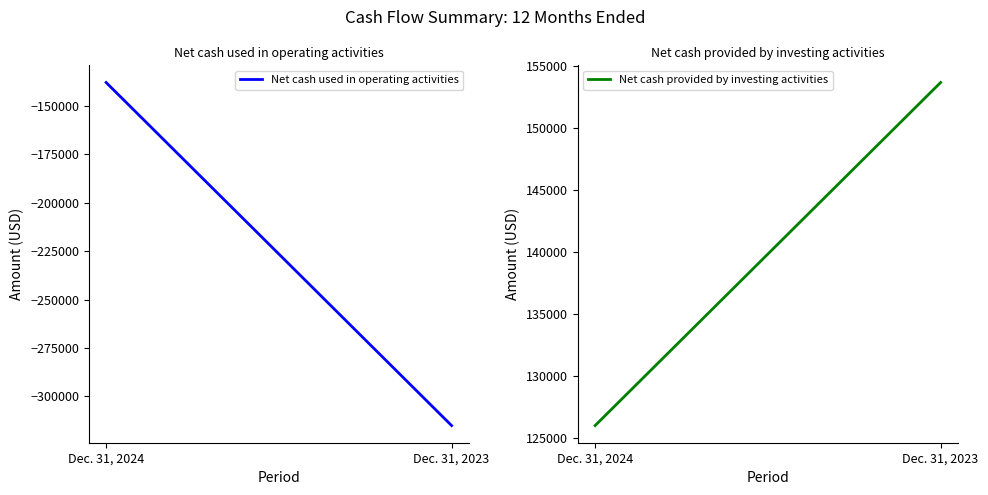

How many categories are shown in the chart?

2